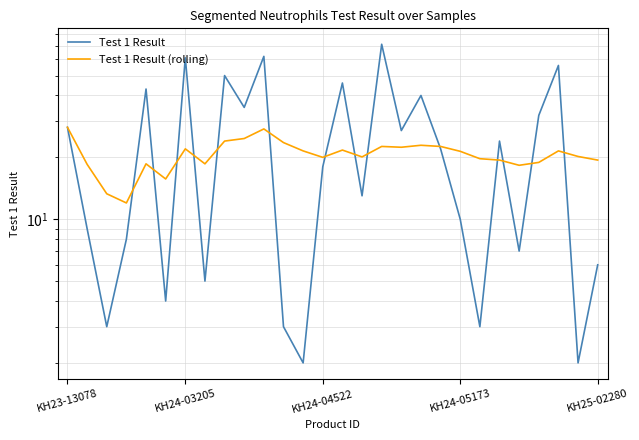

Which series has the largest total across all categories?

Test 1 Result